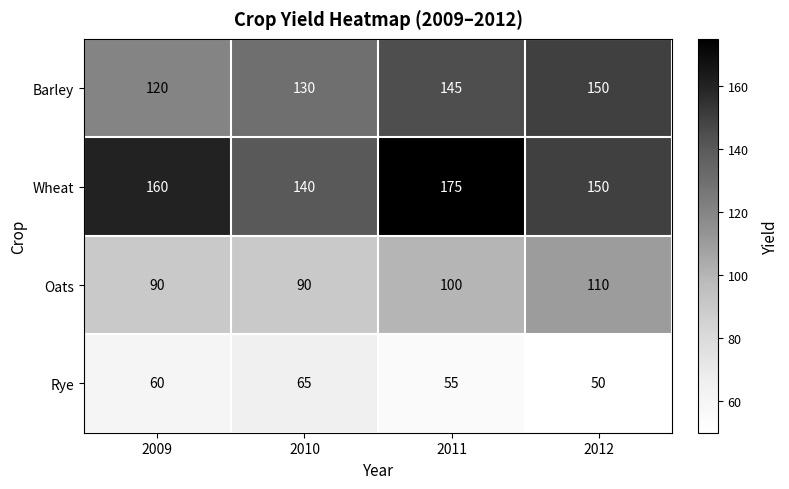

What is the sum of all Barley values?

545